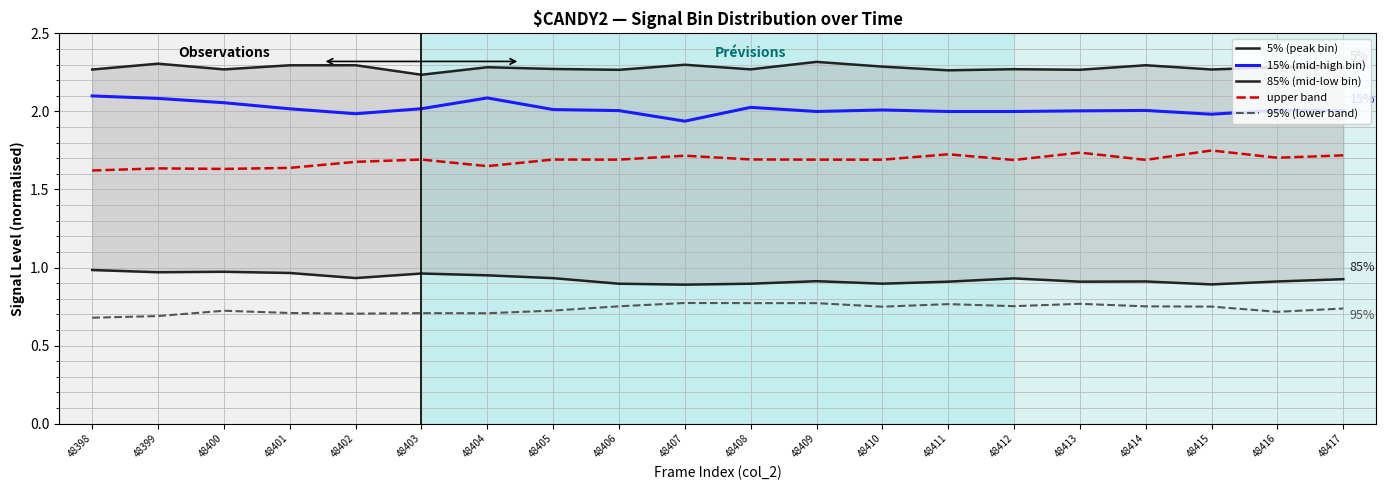

How many distinct data groups are displayed?

5